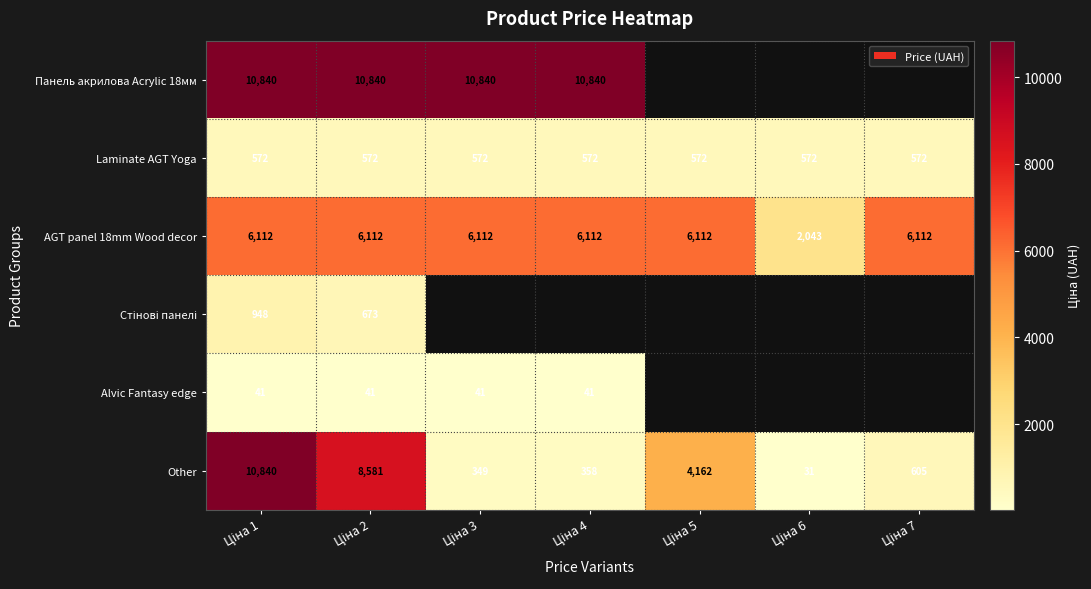

What is the greatest value displayed?

10840.1